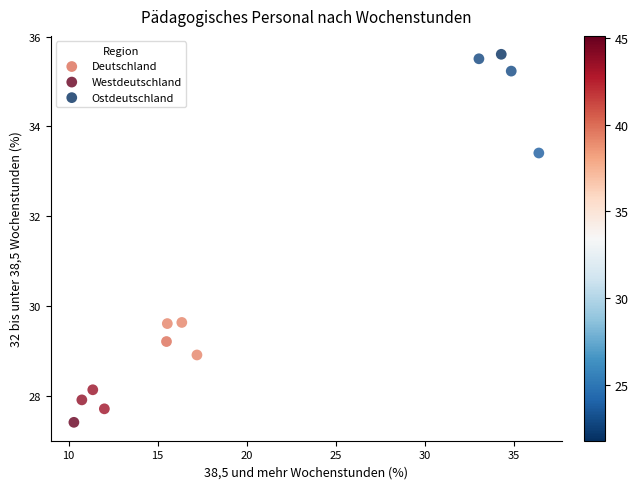

What are all the series names shown in the legend?

Deutschland, Westdeutschland, Ostdeutschland